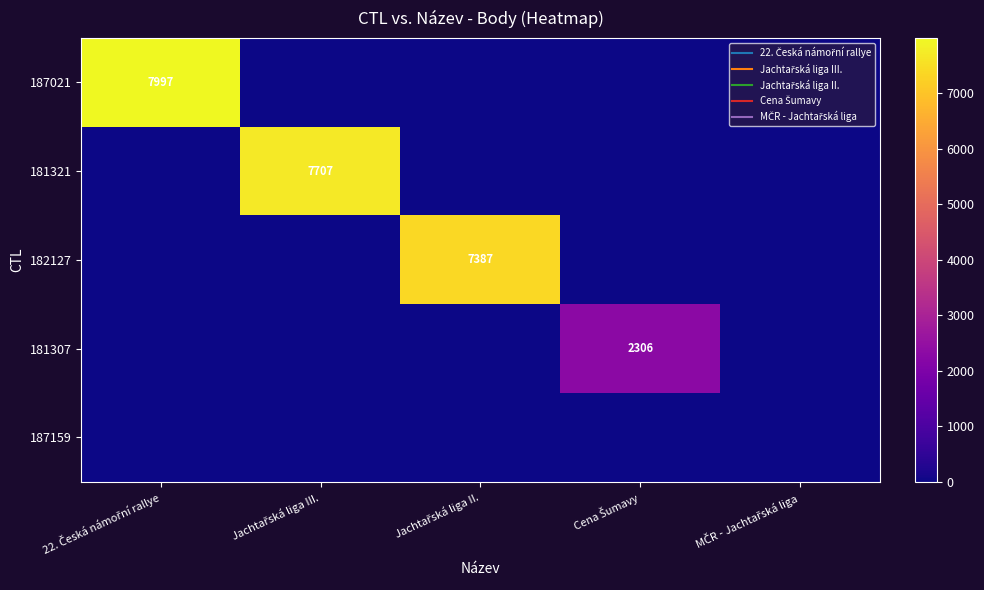

Which series has the largest range (max minus min)?

187021